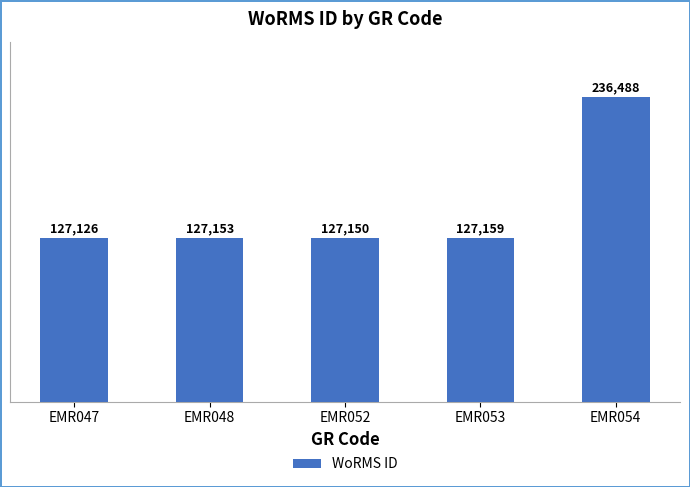

What is the change in value from EMR048 to EMR053?

+6